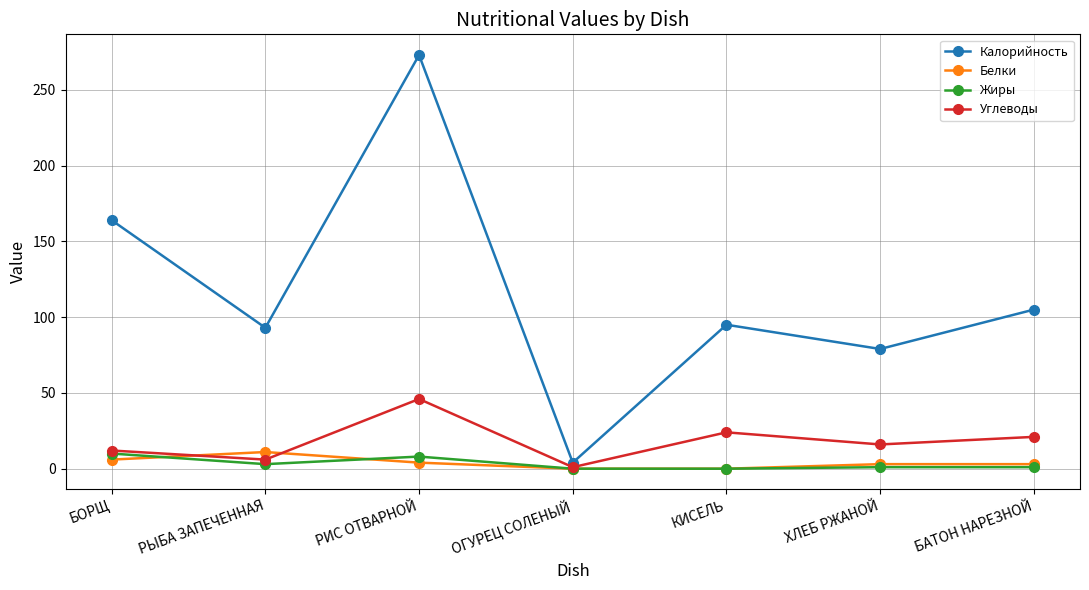

What is the approximate value of Белки at РЫБА ЗАПЕЧЕННАЯ?

11